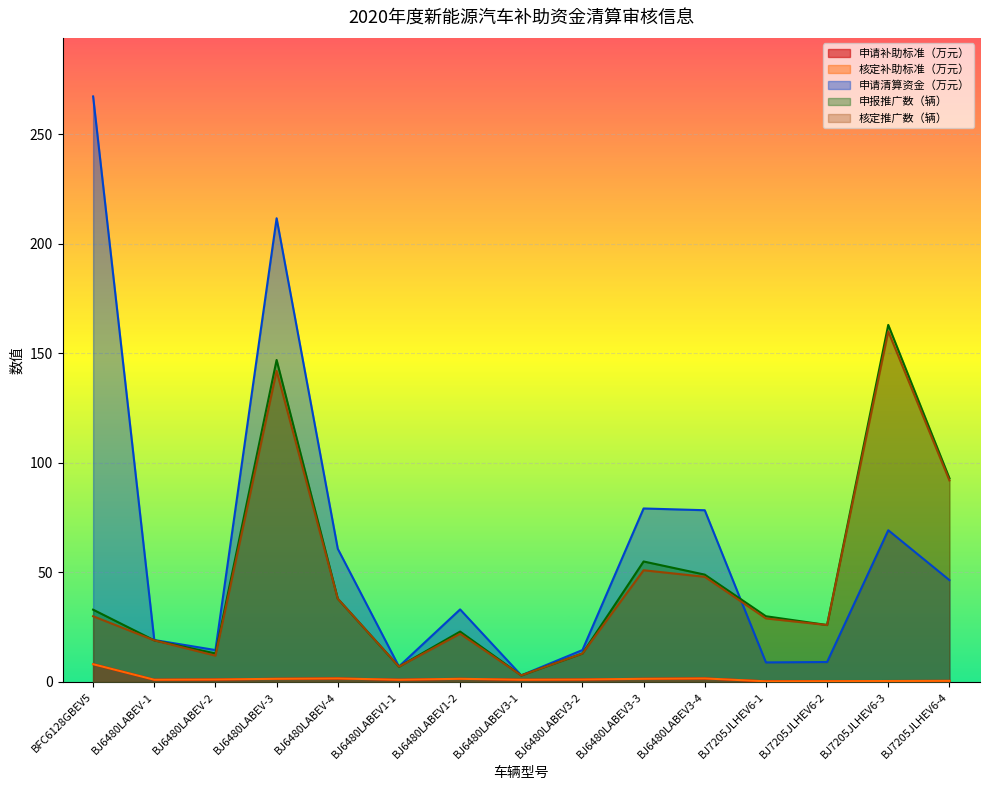

What is the value of the 申请补助标准（万元） point at the 2nd from the left?

1.0